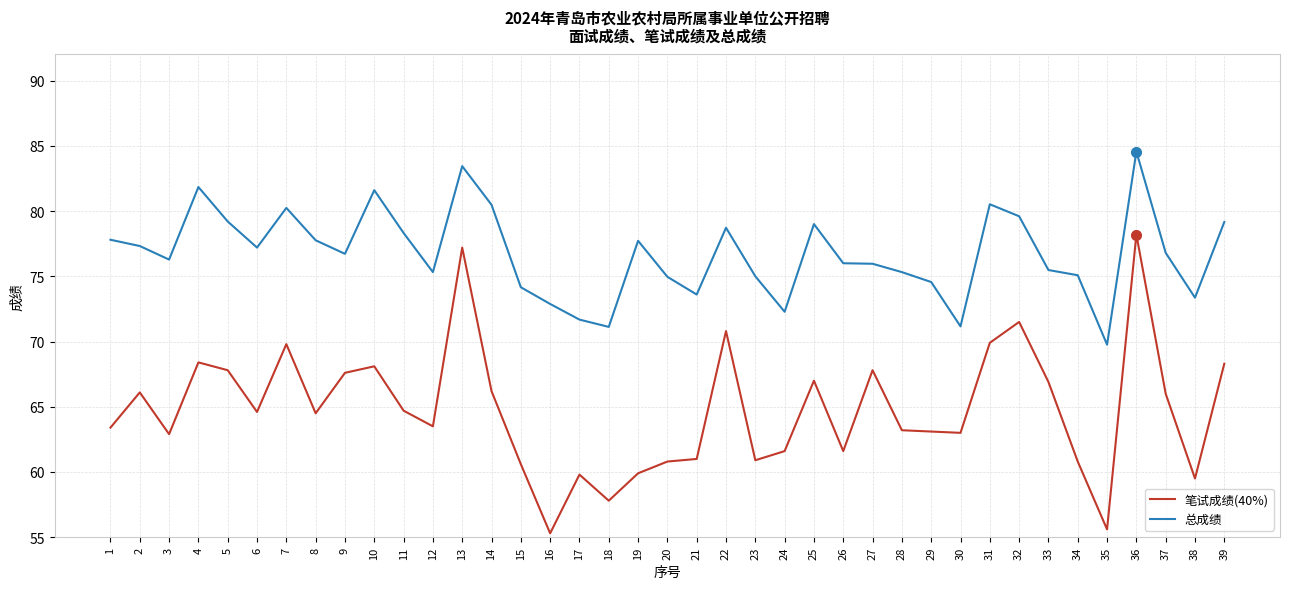

Where is the first local minimum for 笔试成绩(40%)?

3